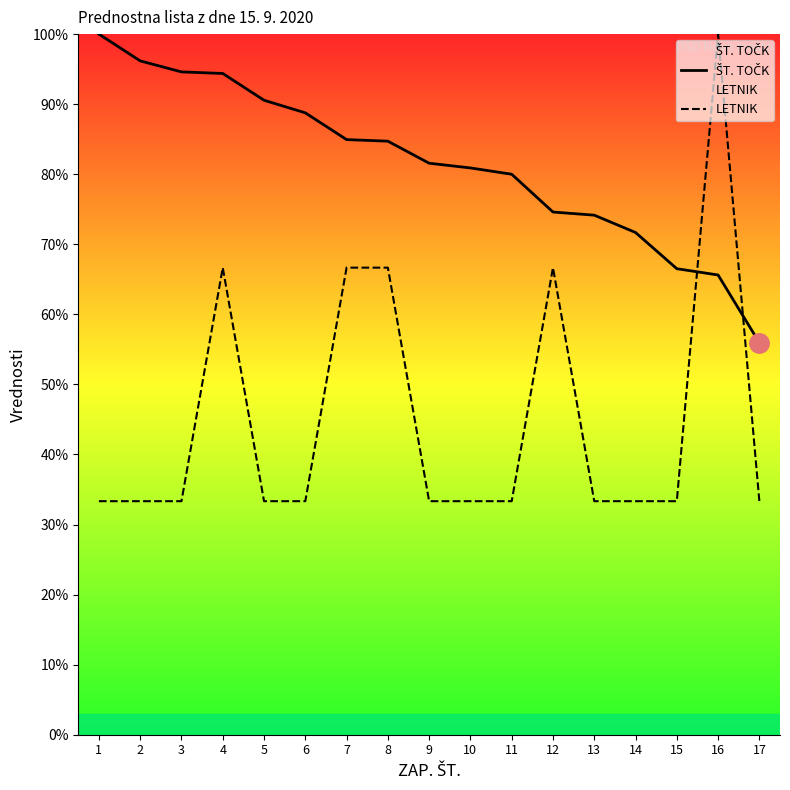

What is the value of the ŠT. TOČK point at the 3rd from the left?

94.6